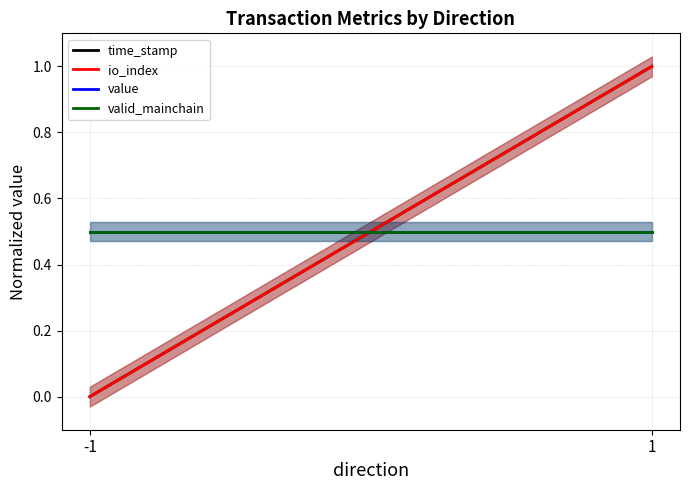

At which category is the sum across all series the highest?

1